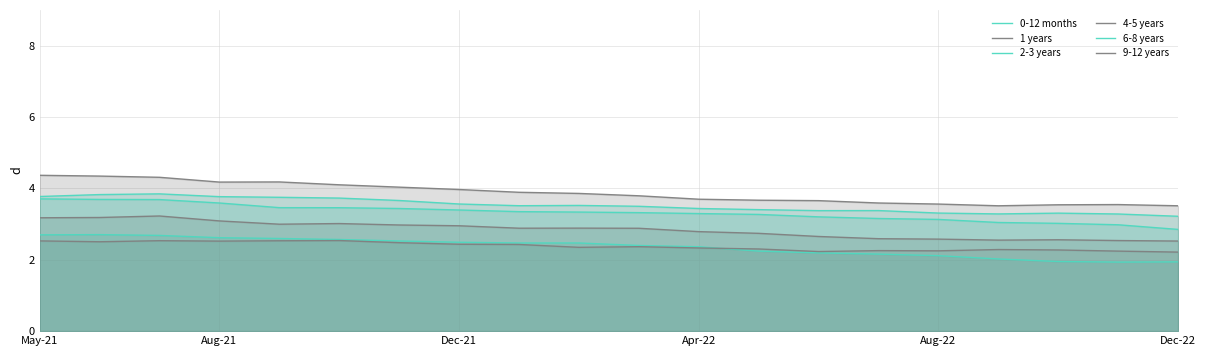

How many lines are shown in the chart?

6